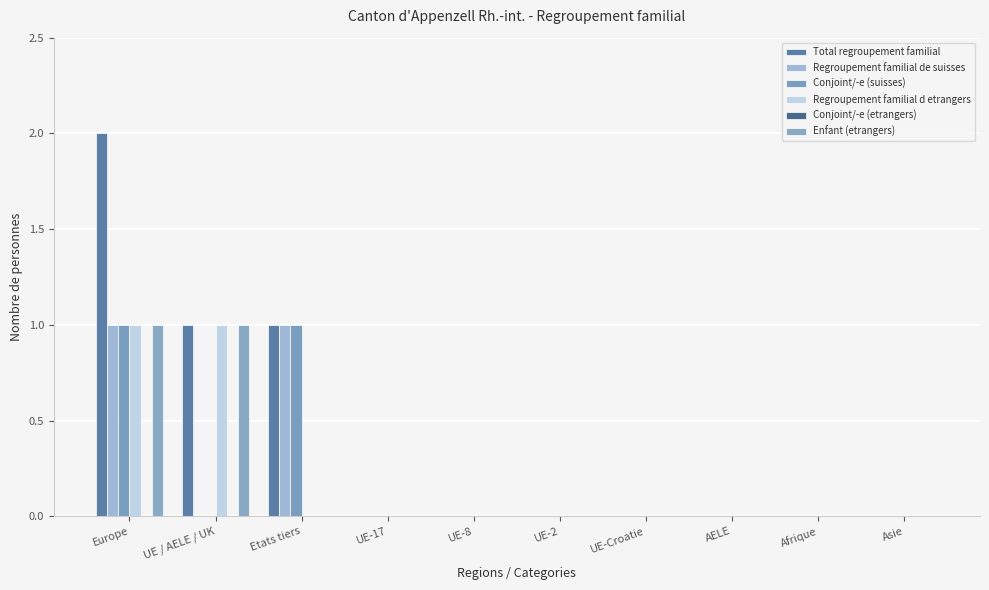

What is the difference between the second highest and second lowest values in the Enfant (etrangers) series?

1